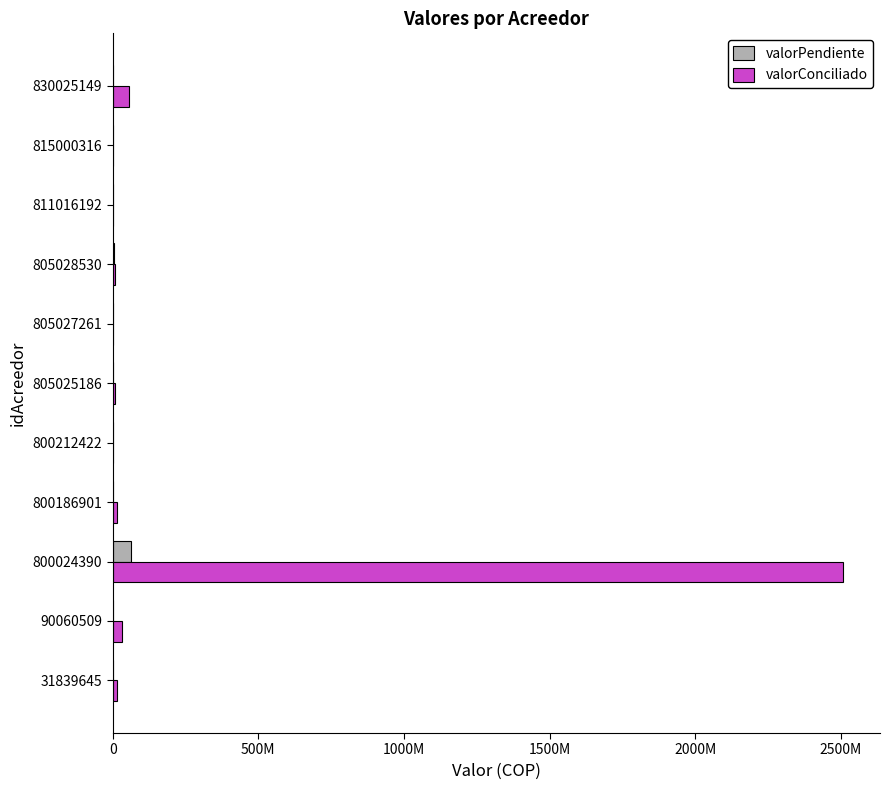

At how many categories does at least one series exceed 503636894?

1